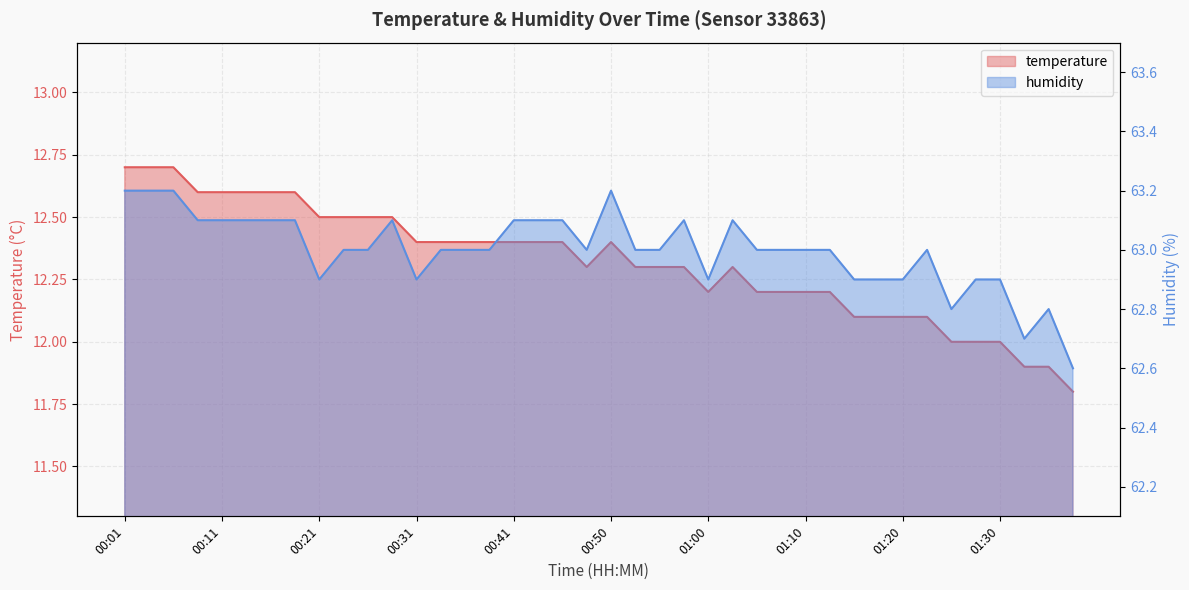

Is it true that humidity equals 63.0 at 01:08?

True